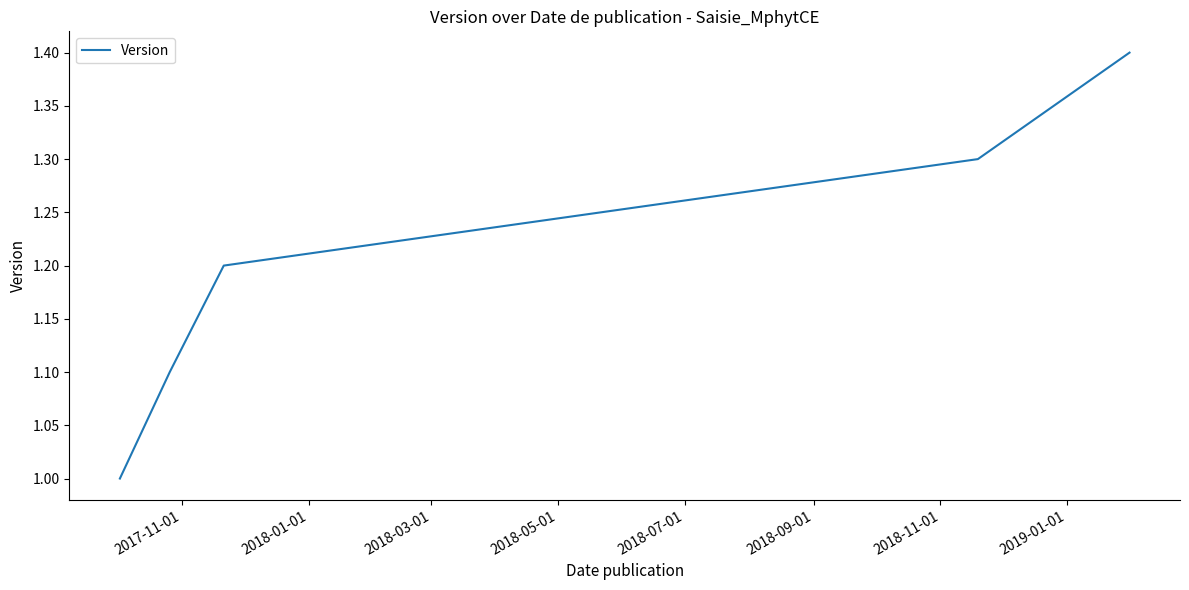

What is the difference between the maximum and minimum values?

0.4